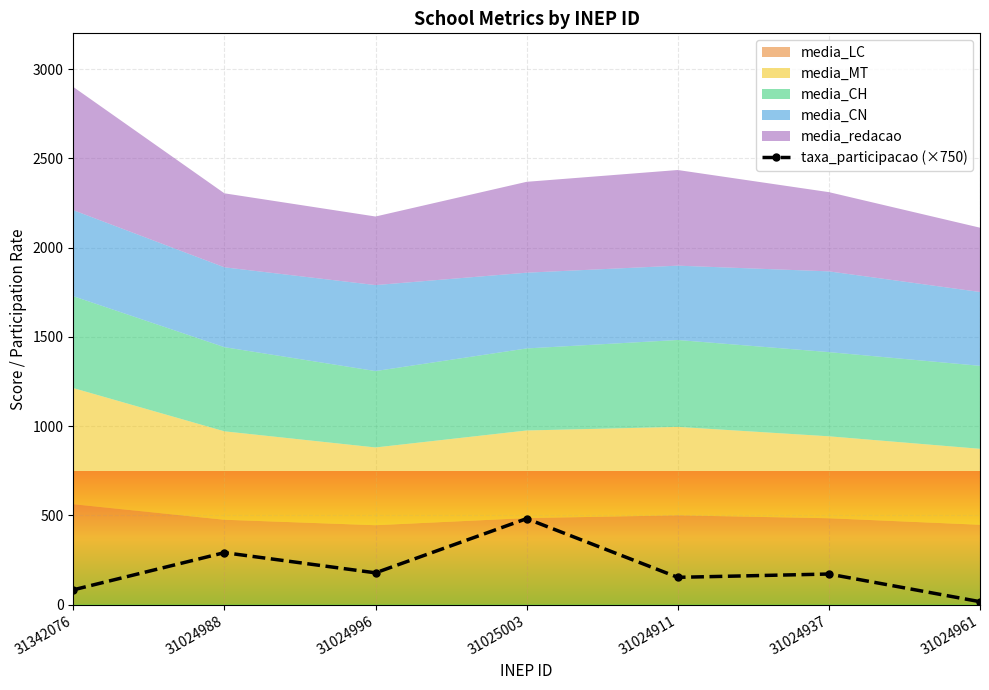

What is the minimum value shown in the chart?

17.0